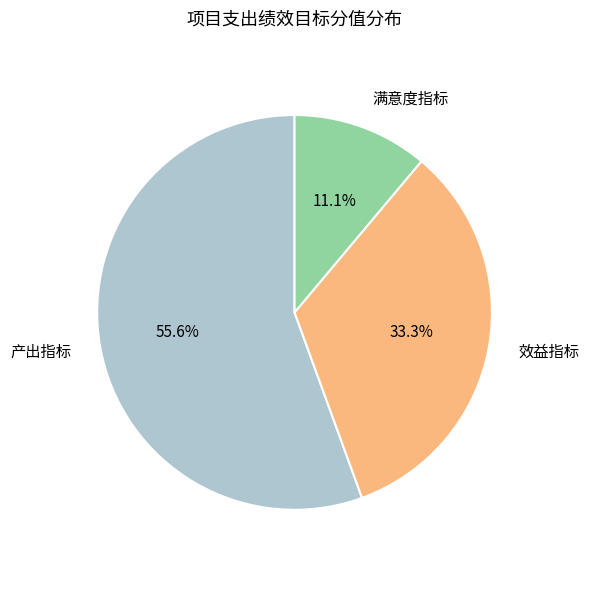

Rank the categories by value from highest to lowest.

产出指标, 效益指标, 满意度指标